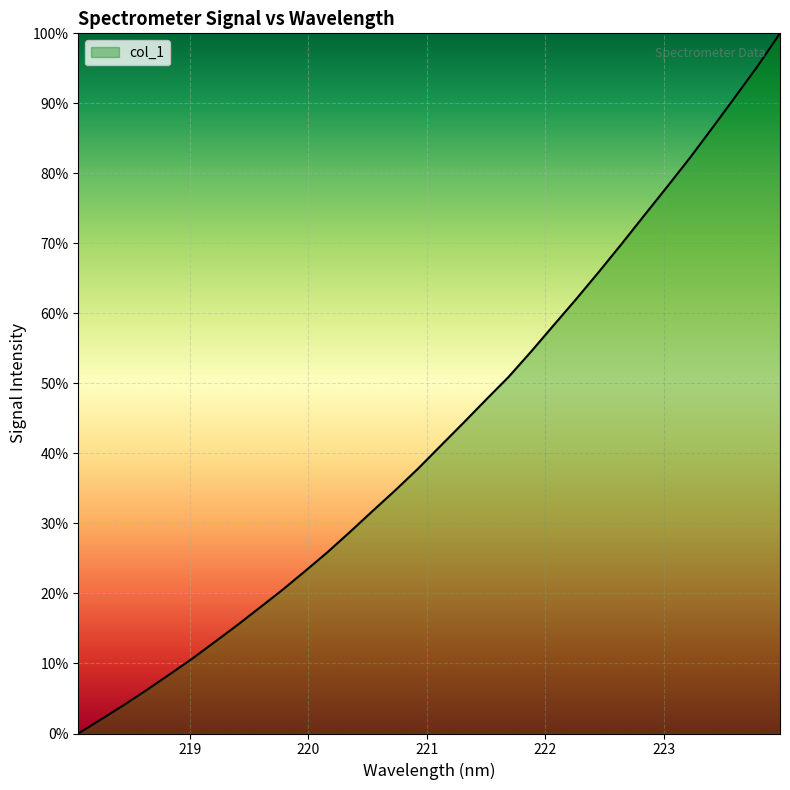

How many lines are shown in the chart?

1